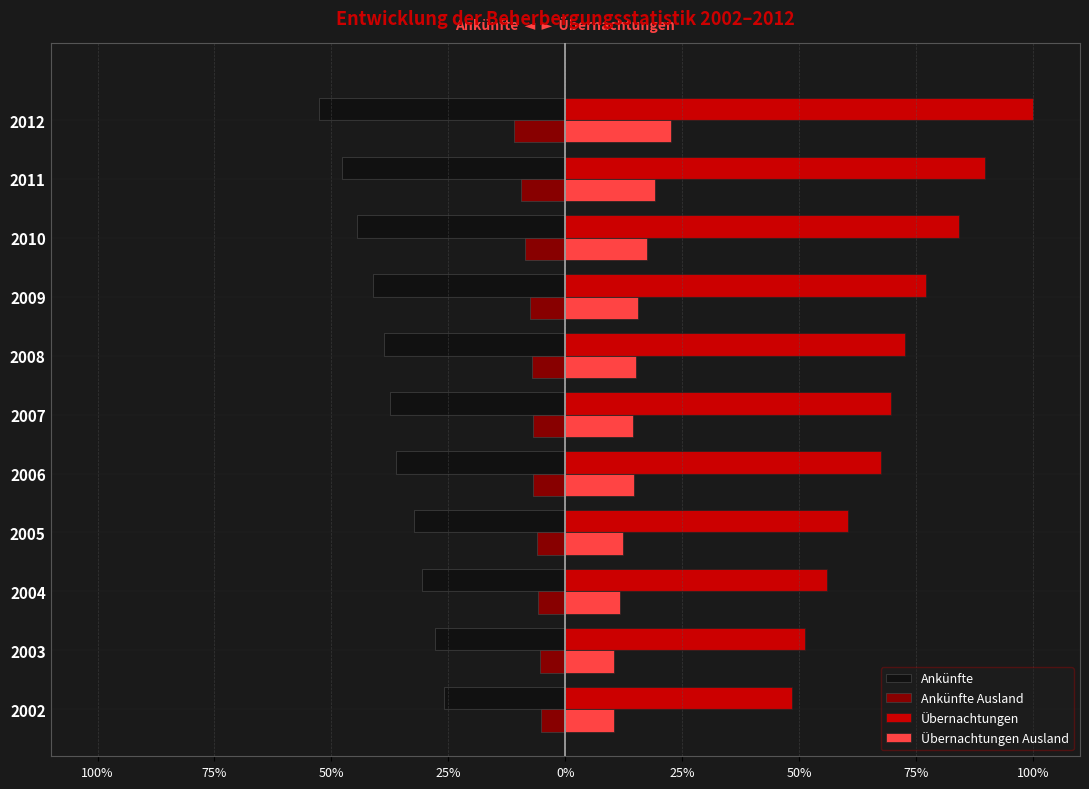

What is the difference between the second highest and second lowest values in the Übernachtungen Ausland series?

0.1